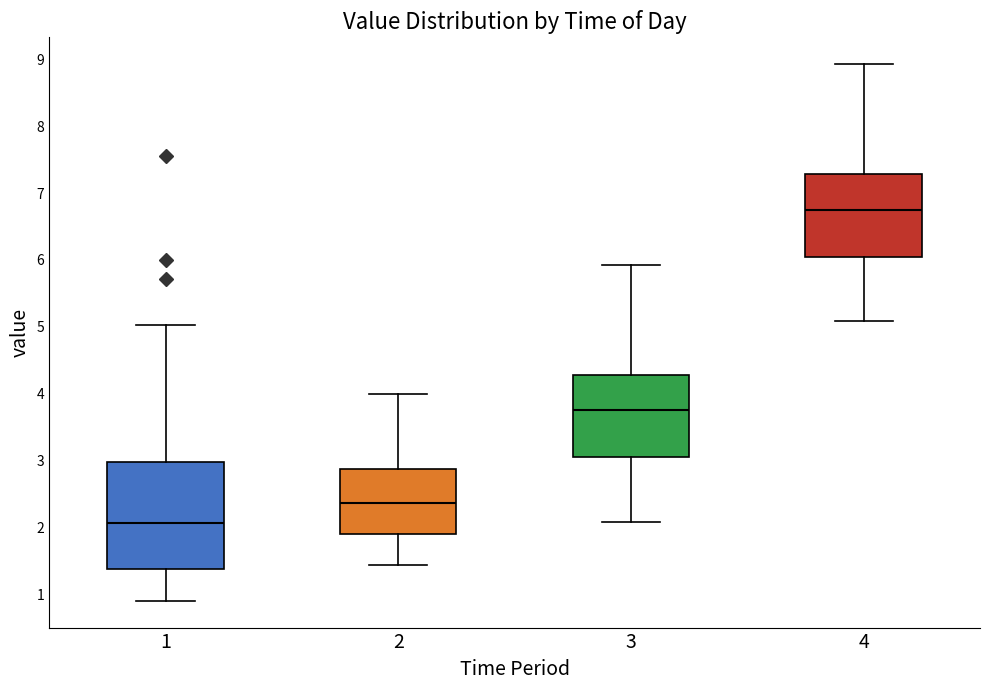

Reading left to right, transcribe this box plot: for each box, give where its median line is, the range the box spans, and where its two whiskers end, as read against the y-axis. The values are not printed on the chart, so give them approximately, as read against the axis.

1: median 2.1, box 1.4 to 3.0, whiskers 0.9 to 5.0
2: median 2.4, box 1.9 to 2.9, whiskers 1.4 to 4.0
3: median 3.8, box 3.0 to 4.3, whiskers 2.1 to 5.9
4: median 6.8, box 6.0 to 7.3, whiskers 5.1 to 8.9